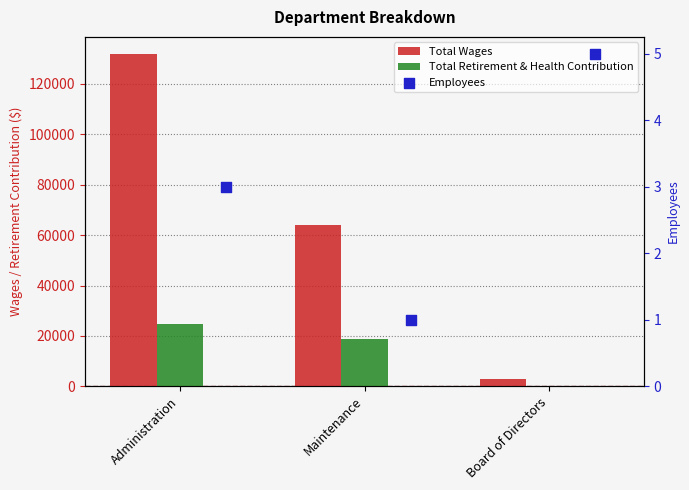

What are all the series names shown in the legend?

Total Wages, Total Retirement & Health Contribution, Employees